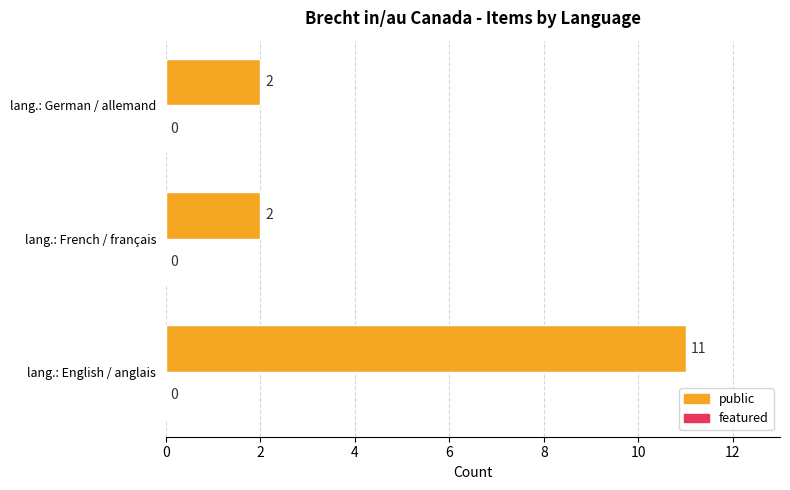

What is the smallest value displayed?

2